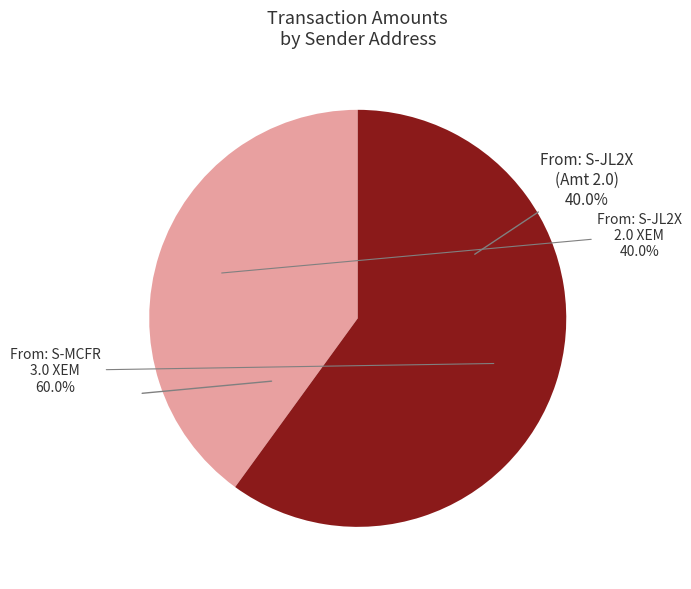

How much of the chart is everything except From: S-MCFR-VMF2-5EYG-GQCEB?

40.0%